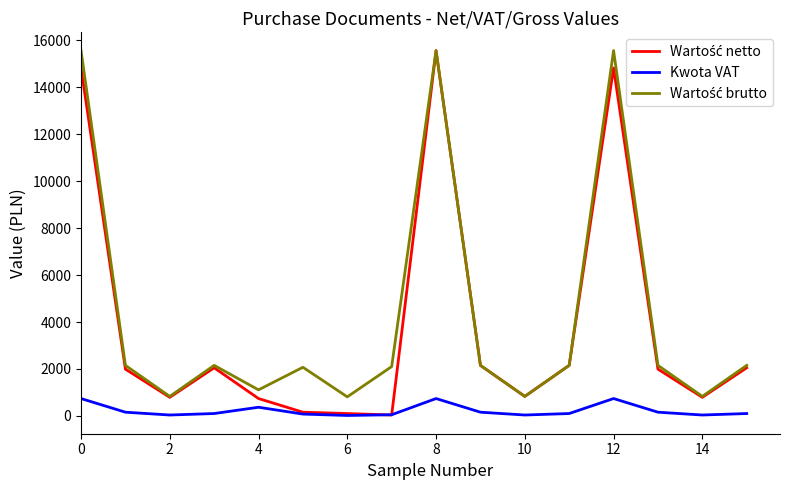

What is the maximum value for Kwota VAT?

741.0